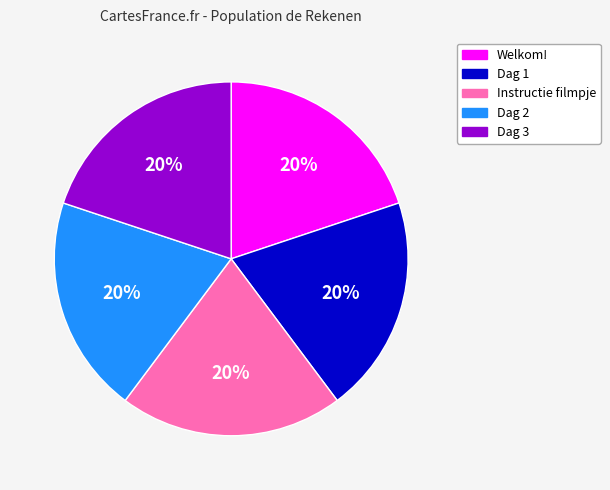

What is the ratio of the value at Instructie filmpje to the value at Dag 3?

1.0